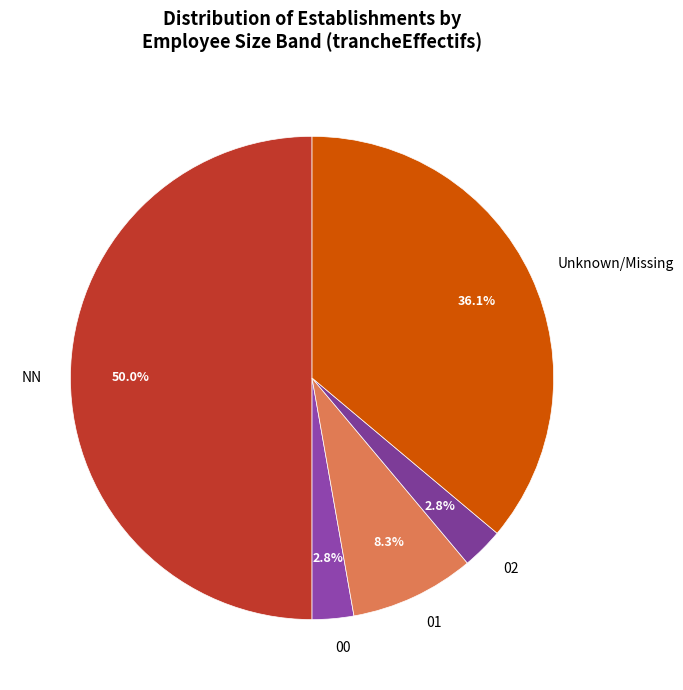

To the nearest percent, what percentage of the pie is 00?

3%